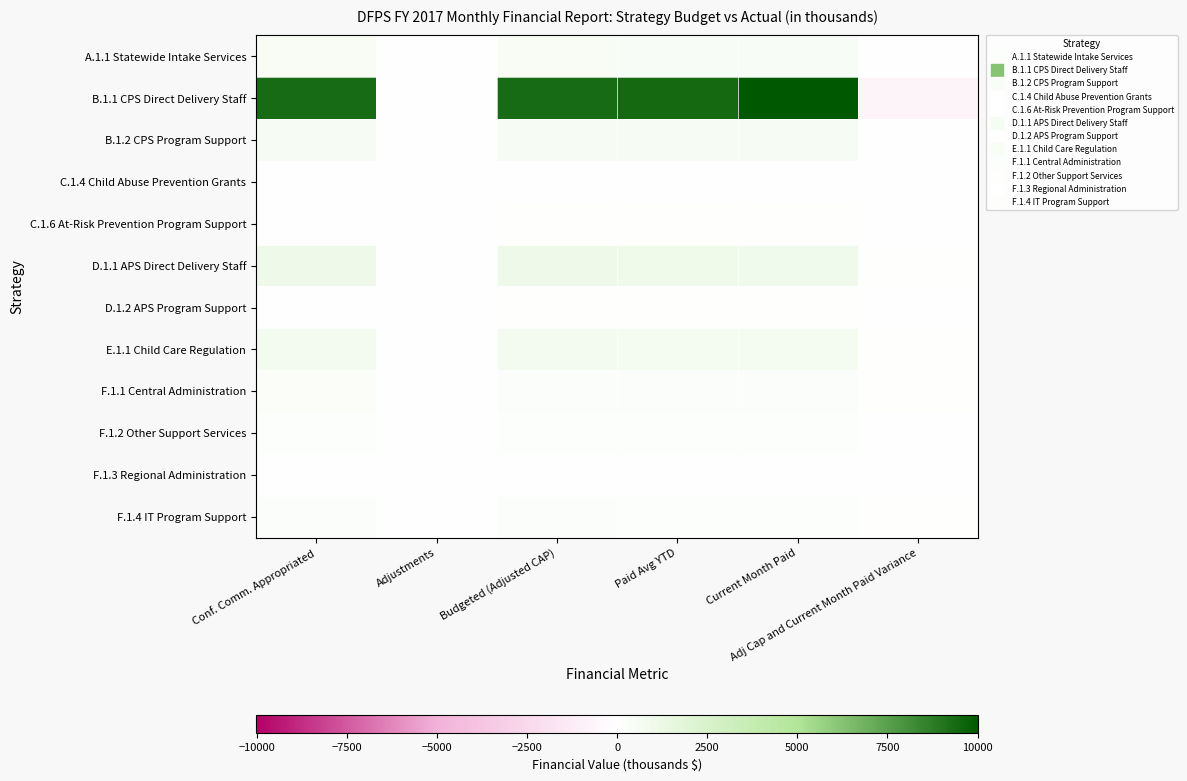

Which series has the largest range (max minus min)?

B.1.1 CPS Direct Delivery Staff